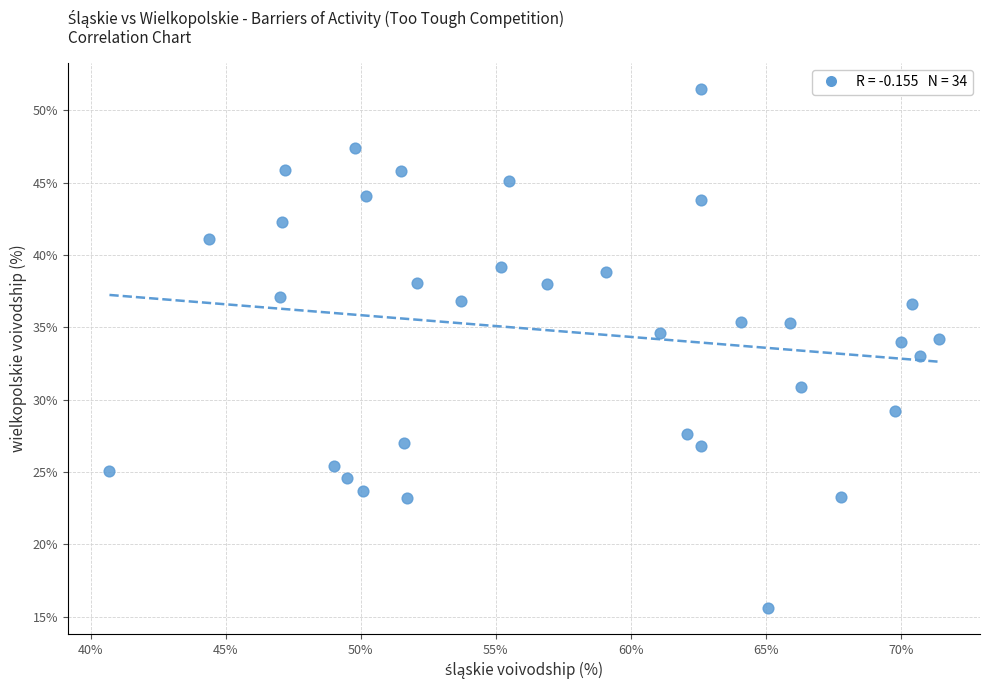

What is the range of X values (max minus min)?

30.7